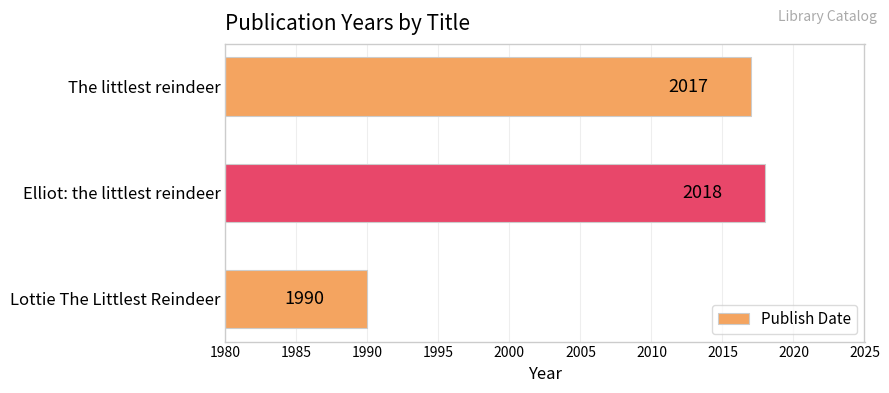

Rank the categories by value from lowest to highest.

Lottie The Littlest Reindeer, The littlest reindeer, Elliot: the littlest reindeer